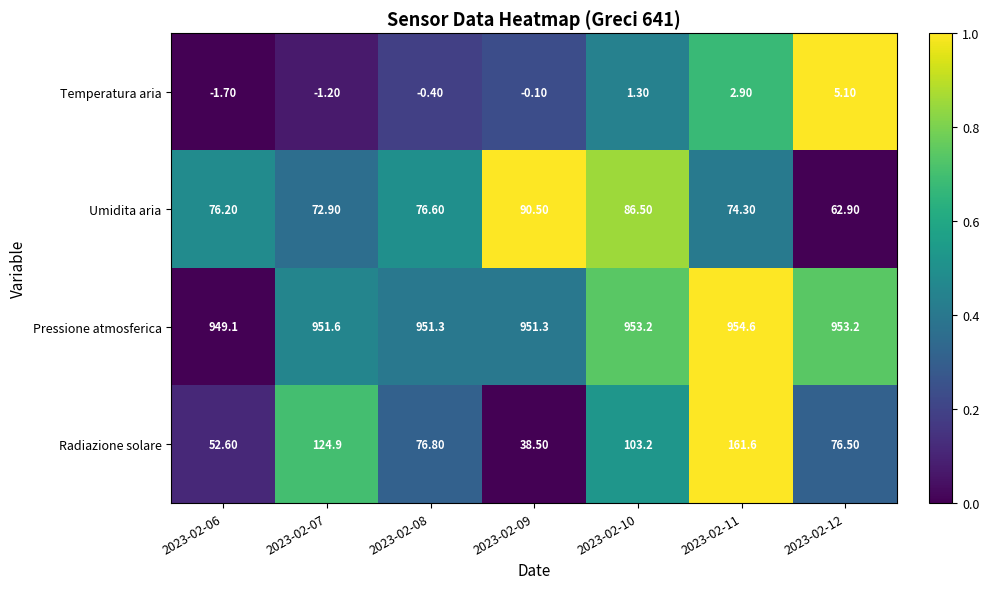

What is the difference between the second highest and minimum values in the Pressione atmosferica series?

4.1